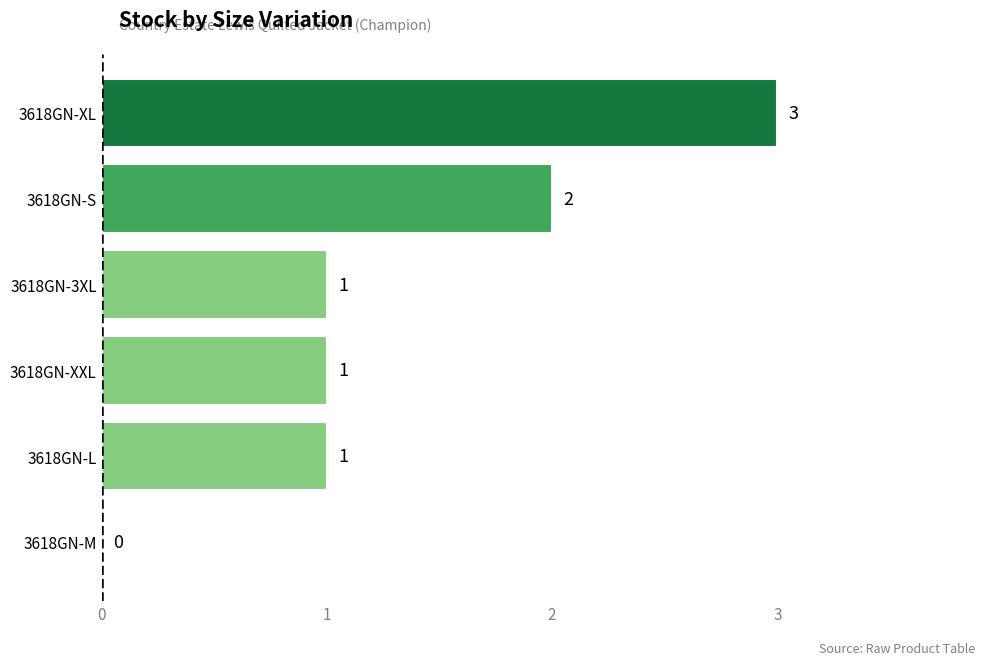

What is the greatest value displayed?

3